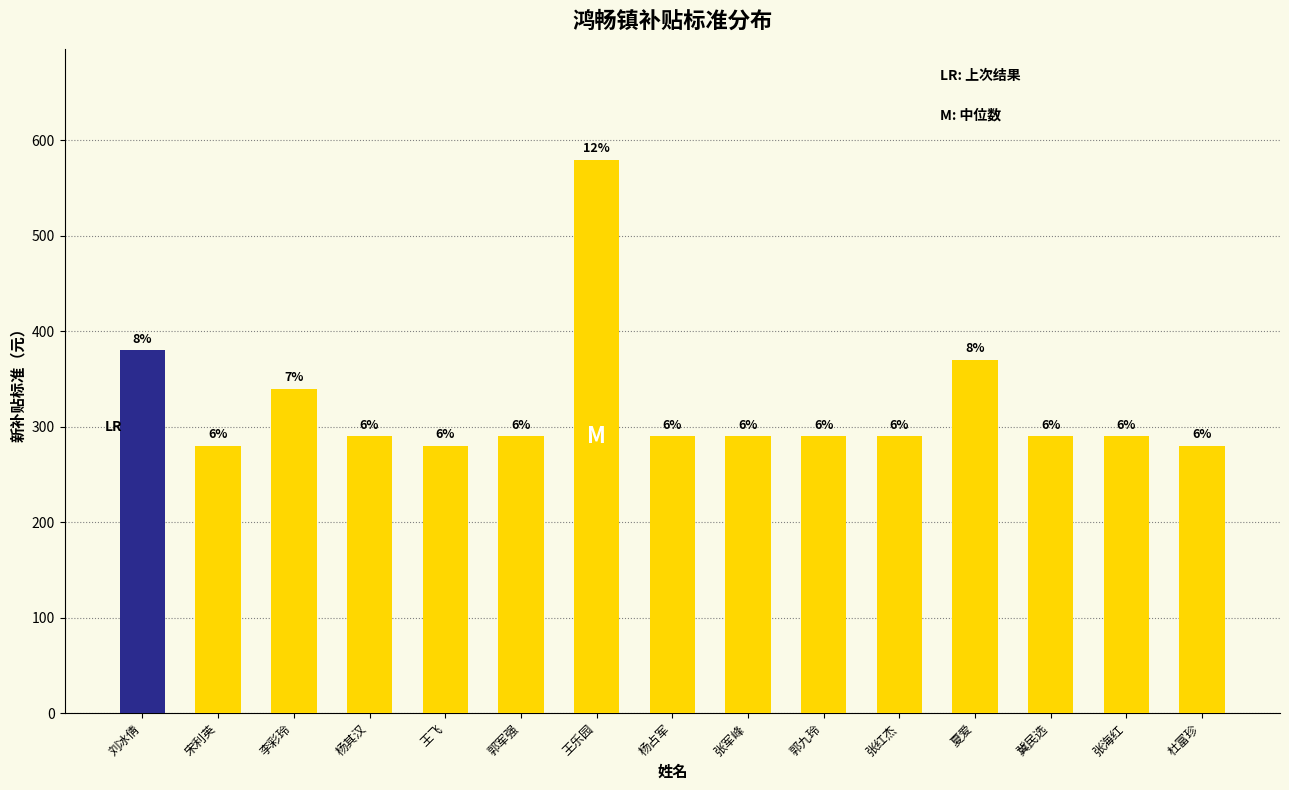

How many bars are there in total?

15